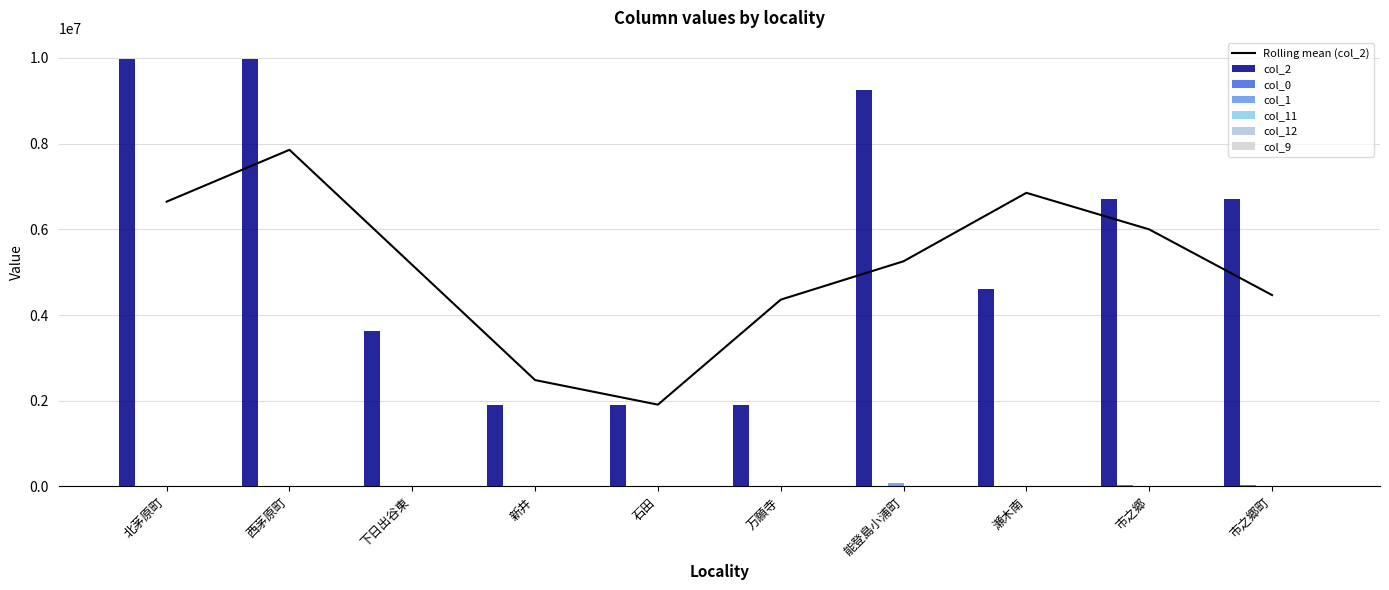

Is the value of col_0 at 北茅原町 greater than the value of col_11 at 市之郷?

Yes